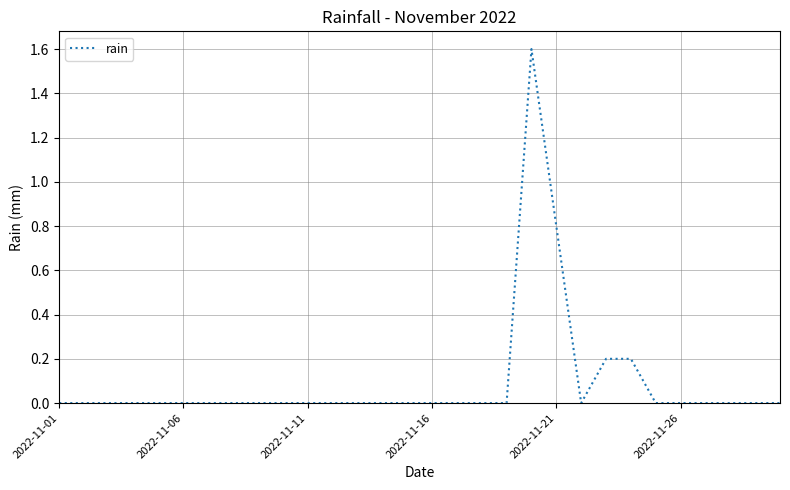

What is the maximum value shown in the chart?

1.6